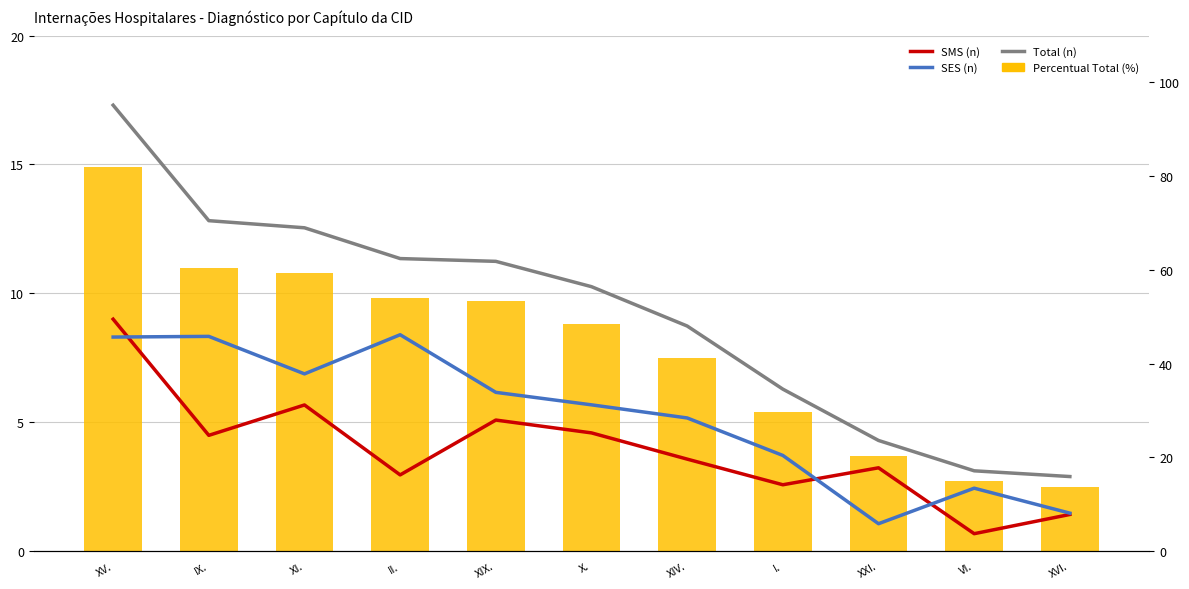

At which label is SES (n) closest to 26?

XIV.